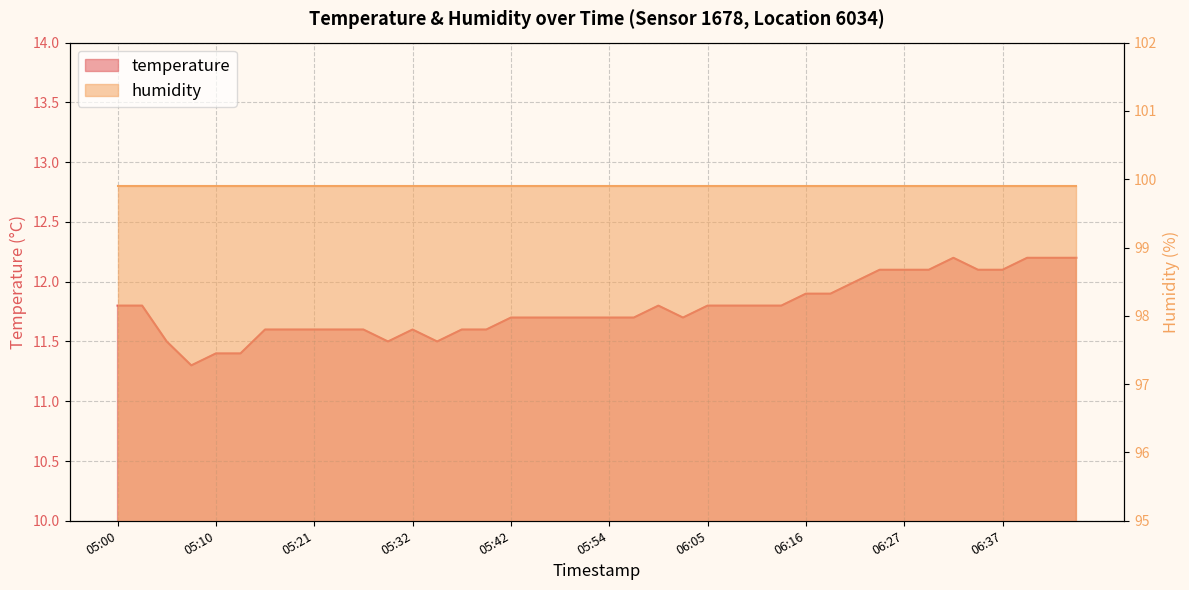

The chart shows a value of 17.6 at 06:02. True or false?

False